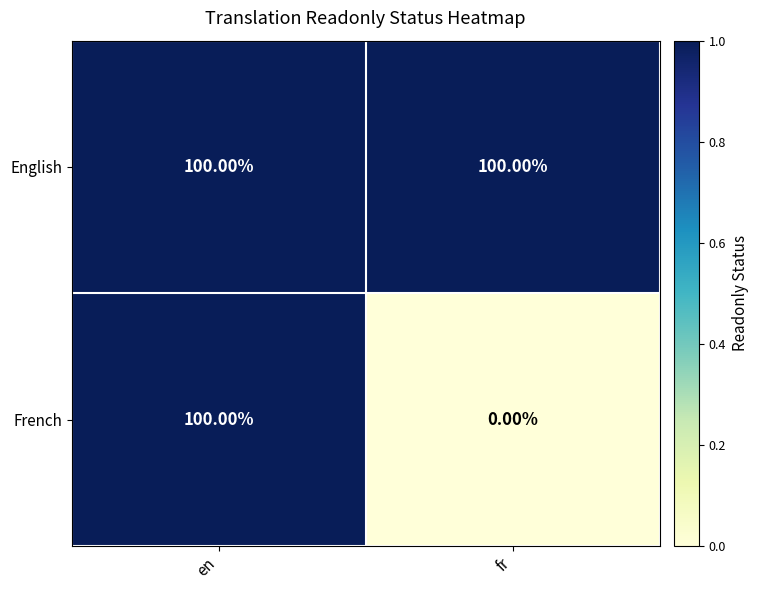

Rank the categories by French value from lowest to highest.

fr, en